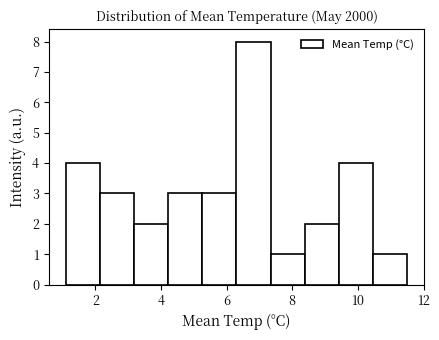

Reading left to right, list every bar in this chart as the range it spans on the x-axis followed by its height. Neither the bar edges nor the heights are printed on the chart, so give them approximately, as read against the axes.

1.10 to 2.14: 4
2.14 to 3.18: 3
3.18 to 4.22: 2
4.22 to 5.26: 3
5.26 to 6.30: 3
6.30 to 7.34: 8
7.34 to 8.38: 1
8.38 to 9.42: 2
9.42 to 10.46: 4
10.46 to 11.50: 1